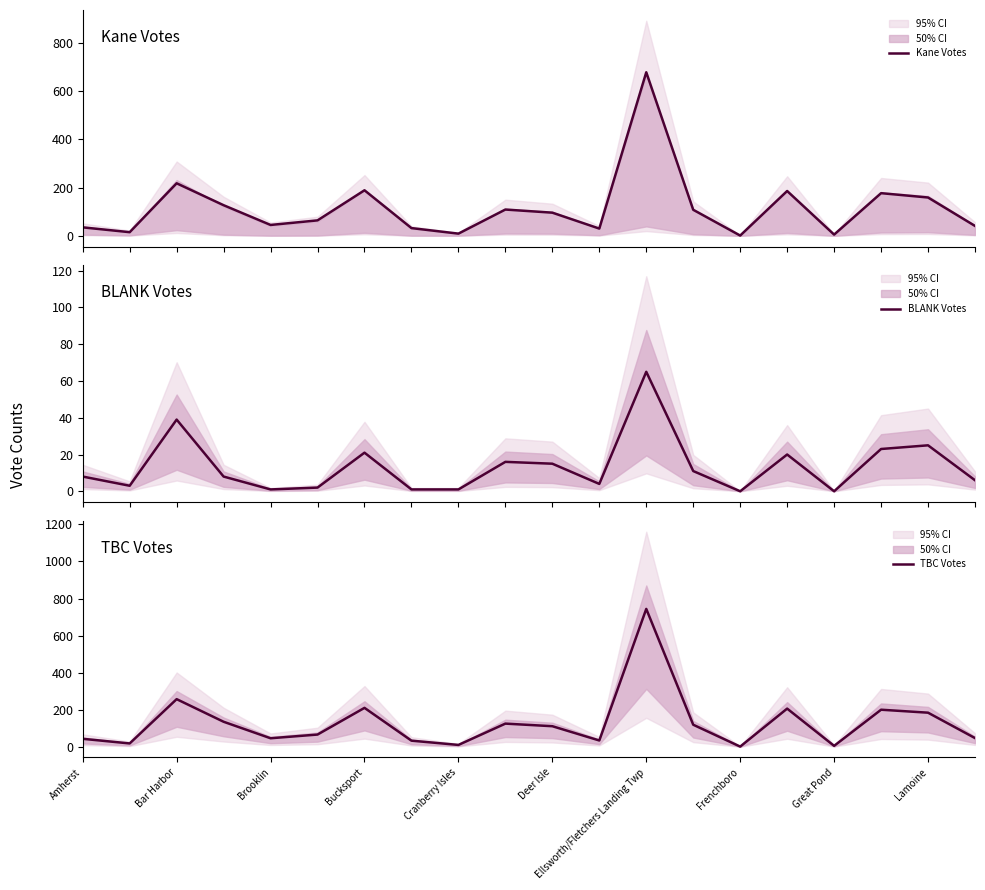

The value of TBC Votes at Bar Harbor is 117. True or false?

False